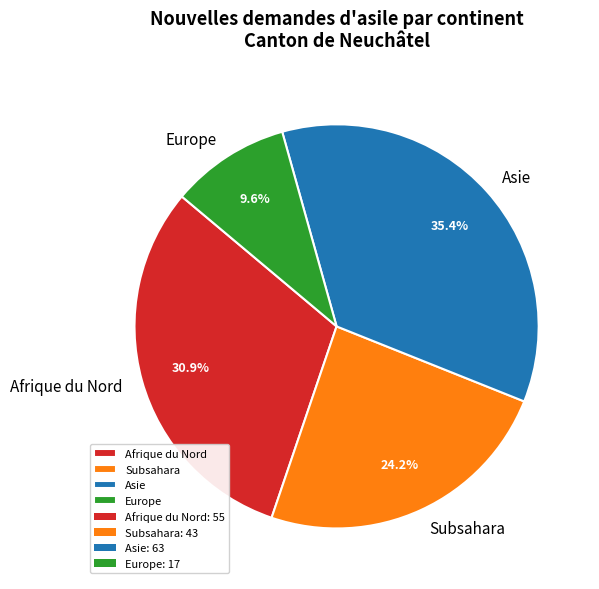

Rank the categories by value from highest to lowest.

Asie, Afrique du Nord, Subsahara, Europe